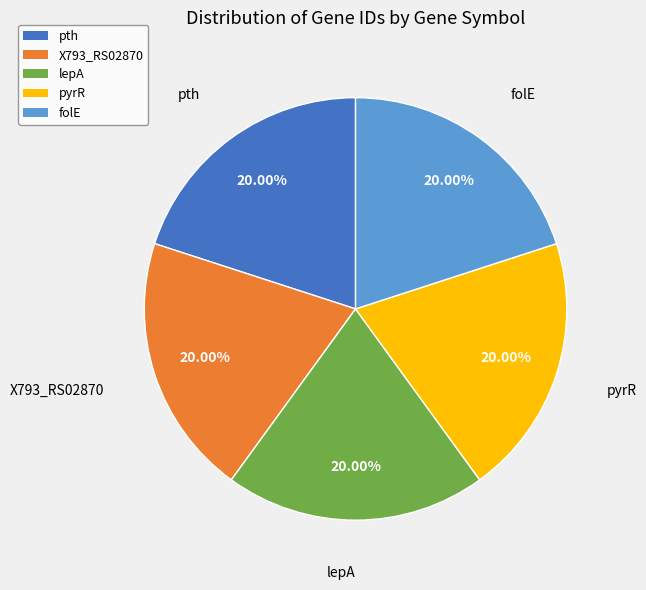

Combined, what portion of the pie is pyrR and lepA?

40.0%